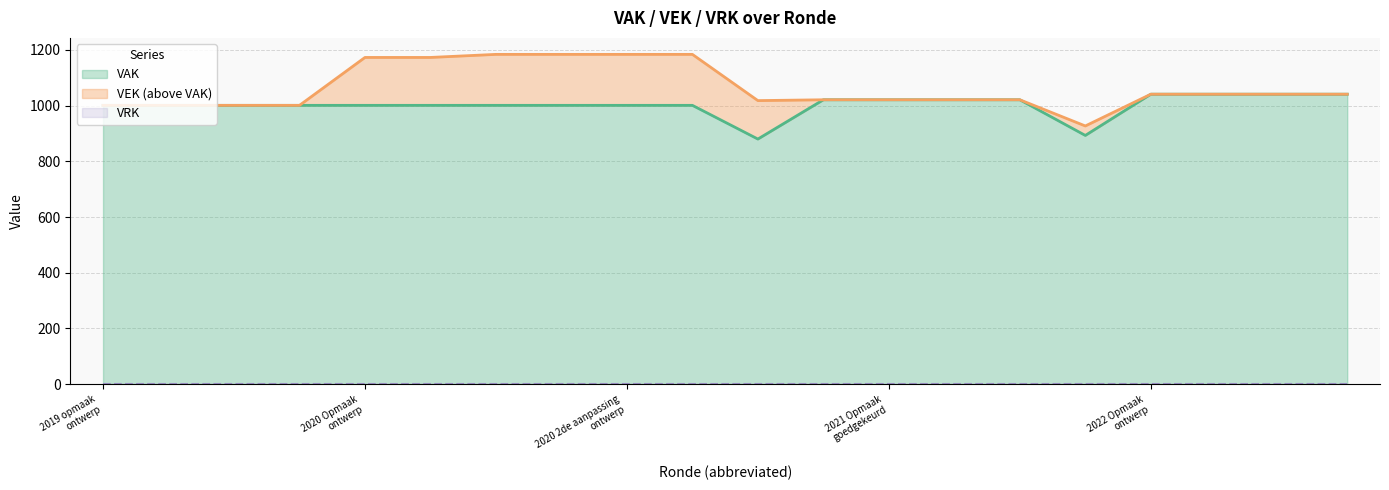

The value of VAK at 2020 2de aanpassing ontwerp is 1477. True or false?

False